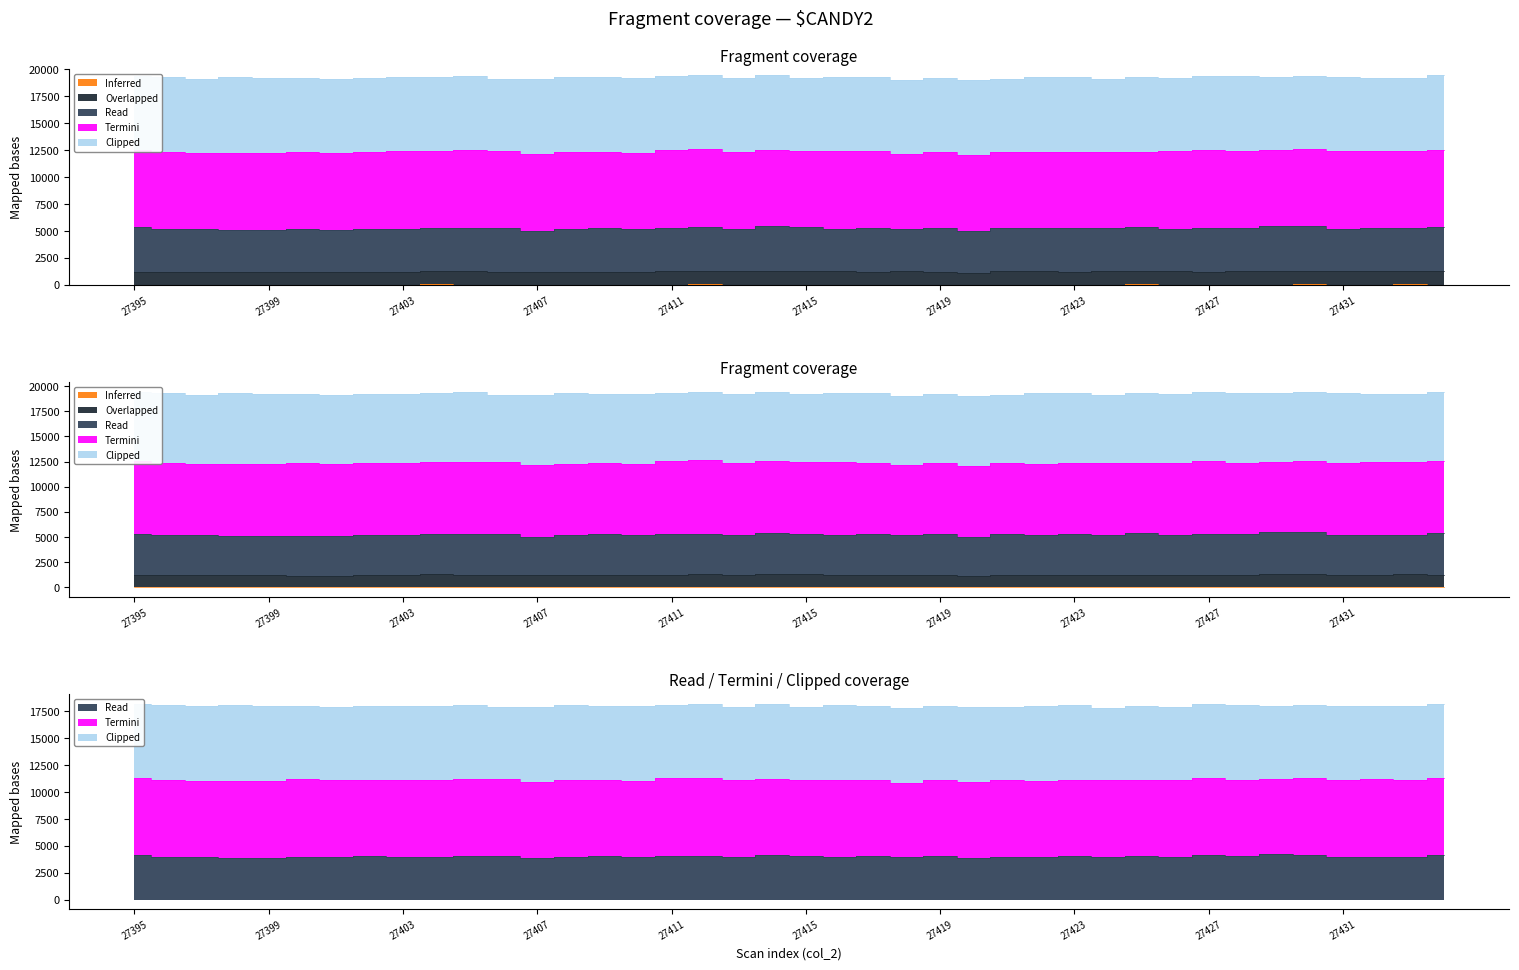

How many values in the Overlapped series are below 1241?

19